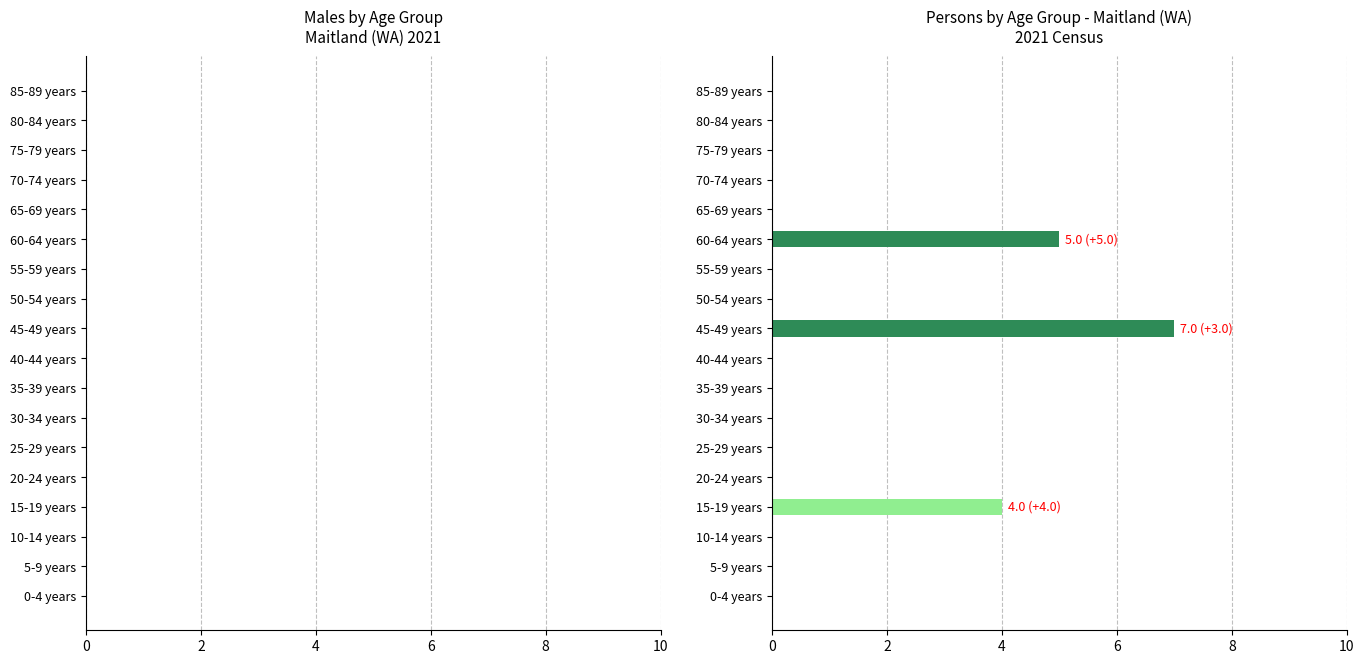

What is the change in value from 45-49 years to 70-74 years?

-7